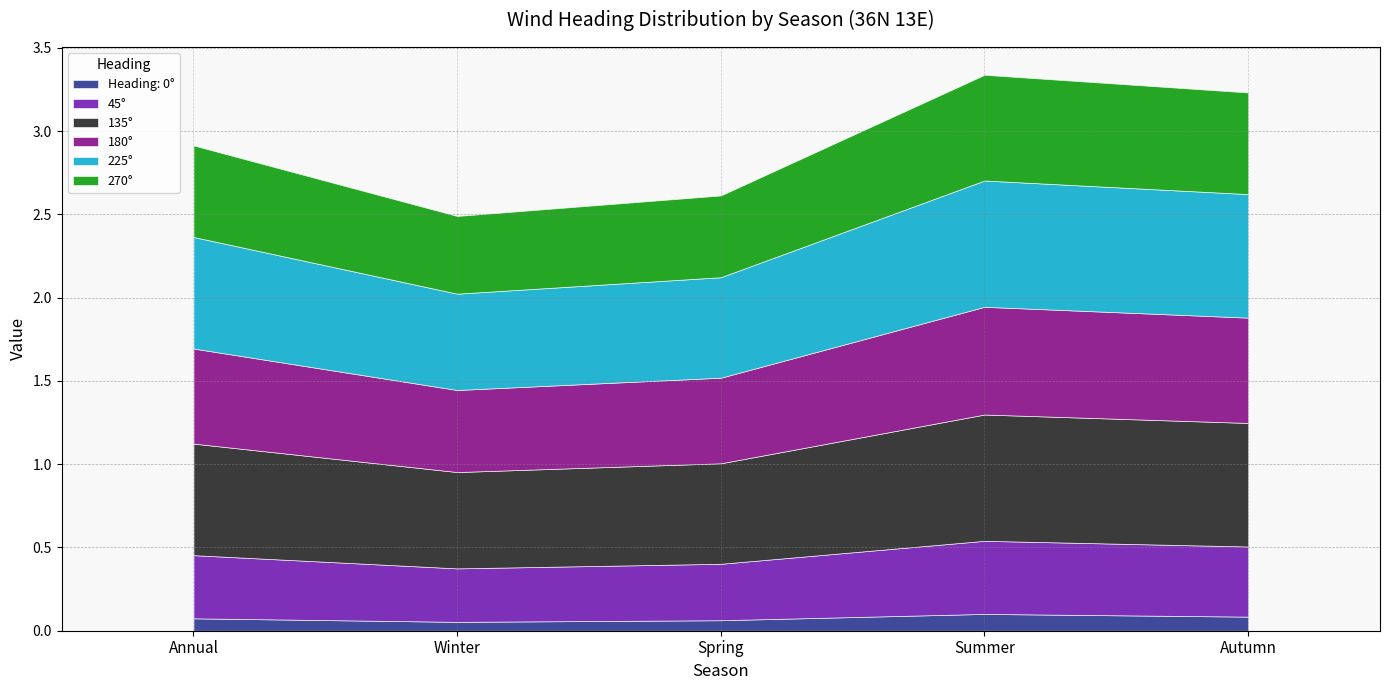

What is the sum of the Heading: 0° values at Autumn and Annual?

0.2